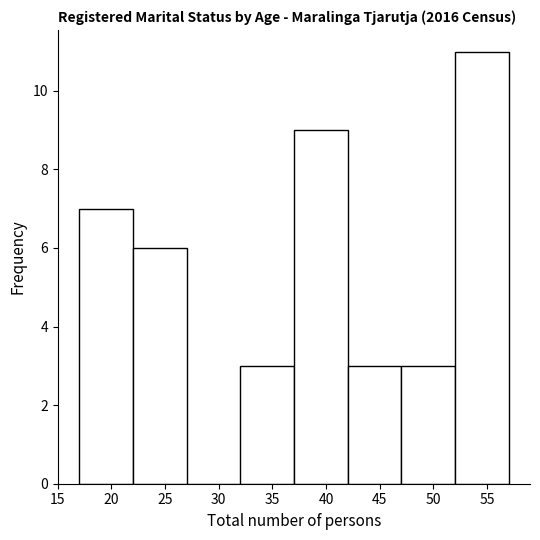

Reading left to right, transcribe this chart: for each bar, give the range it covers on the x-axis and its height. The values are not printed on the chart, so give them approximately, as read against the axis.

17 to 22: 7
22 to 27: 6
27 to 32: 0
32 to 37: 3
37 to 42: 9
42 to 47: 3
47 to 52: 3
52 to 57: 11